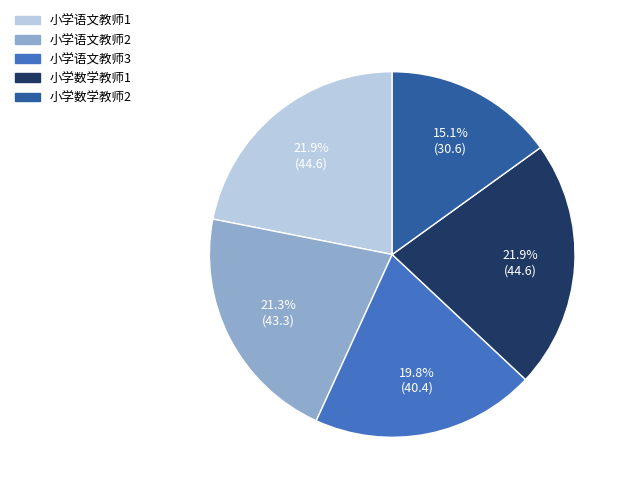

The 小学数学教师1 slice represents 22% of the pie. True or false?

True